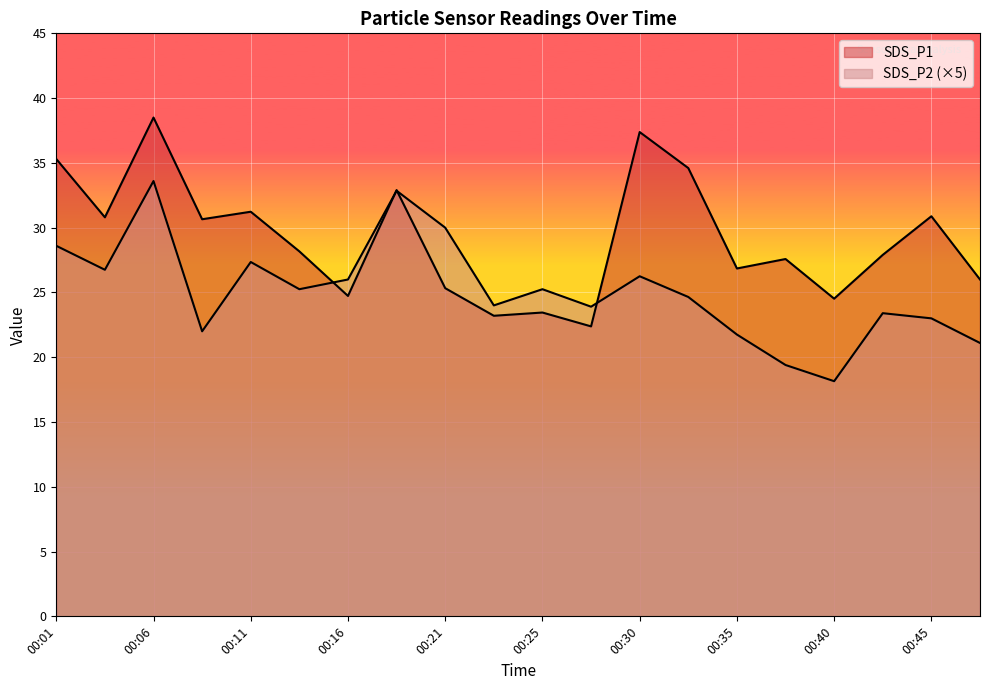

What is the value of the SDS_P1 point at the 1st from the left?

35.3